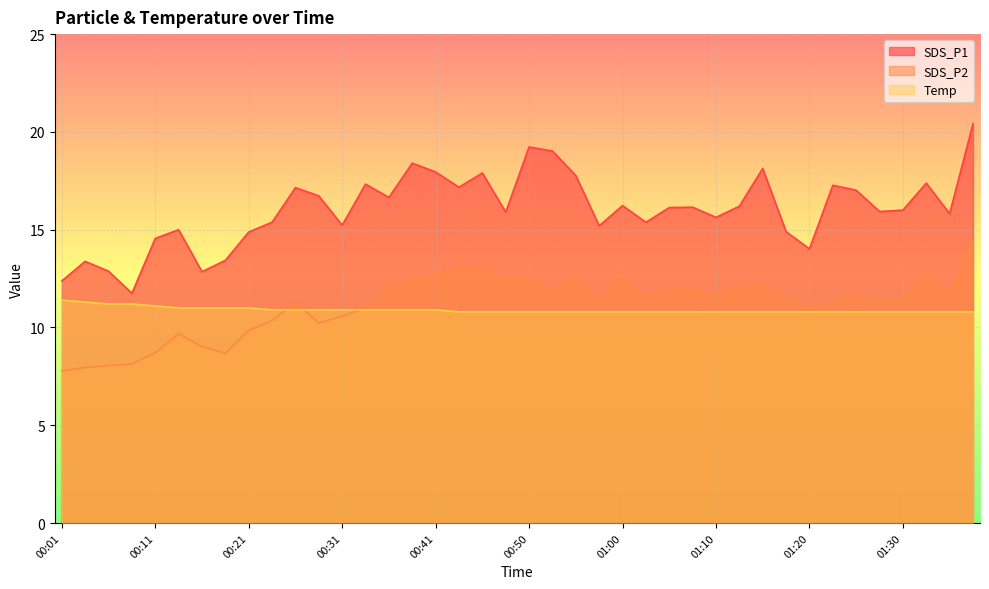

How many lines are shown in the chart?

3